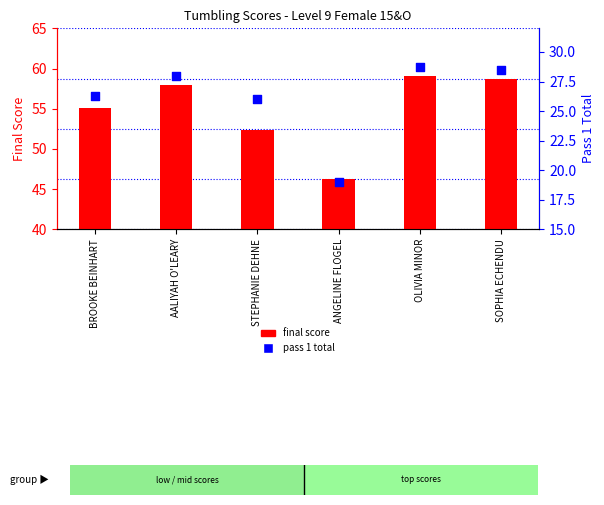

At which category is the sum across all series the highest?

OLIVIA MINOR